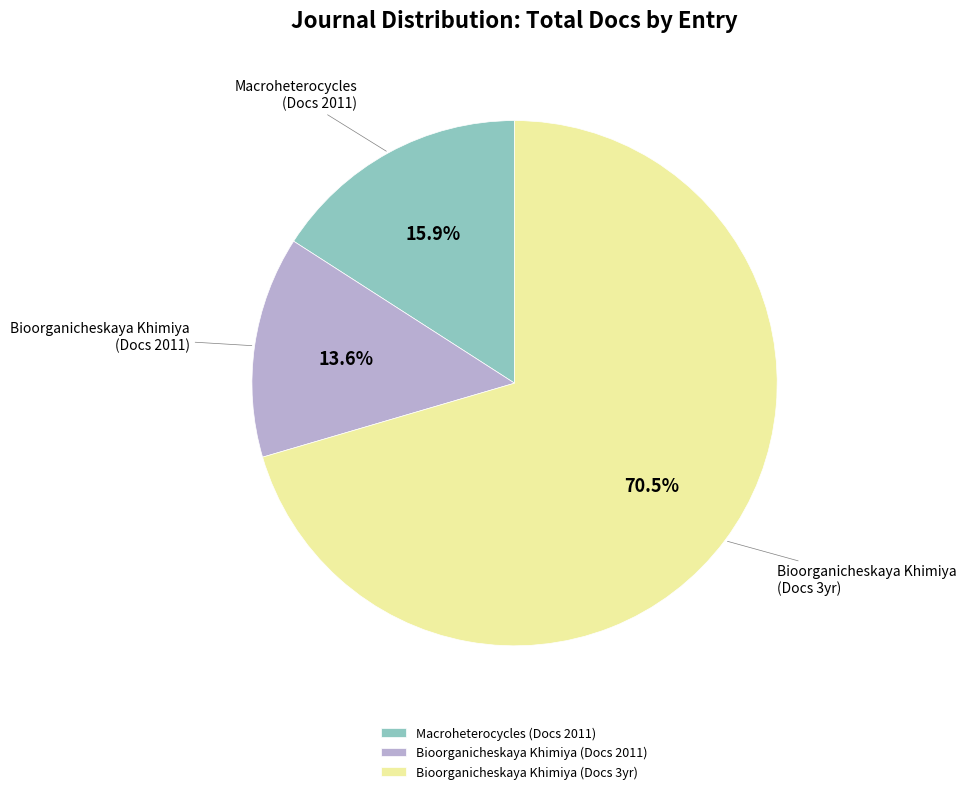

Between Bioorganicheskaya Khimiya (Docs 2011) and Macroheterocycles (Docs 2011), which is larger?

Macroheterocycles (Docs 2011)